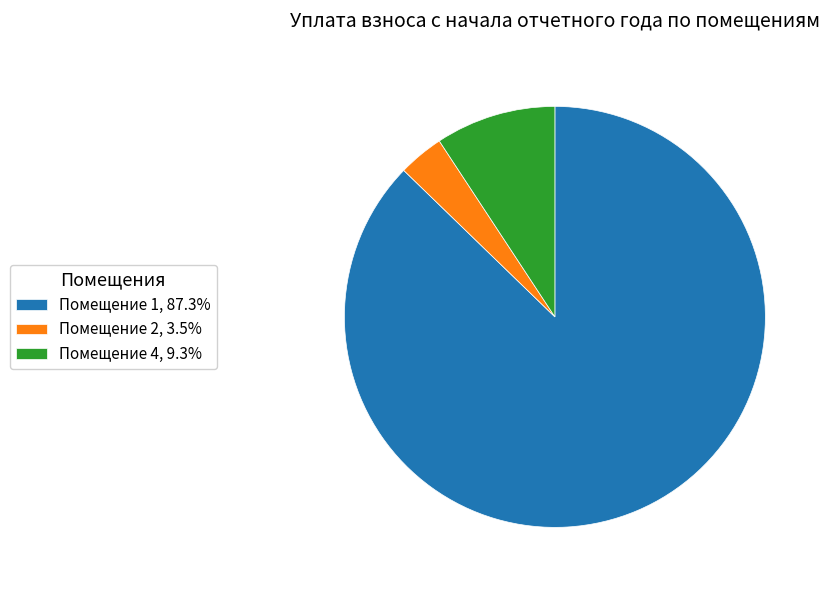

Count the number of slices in the pie.

3